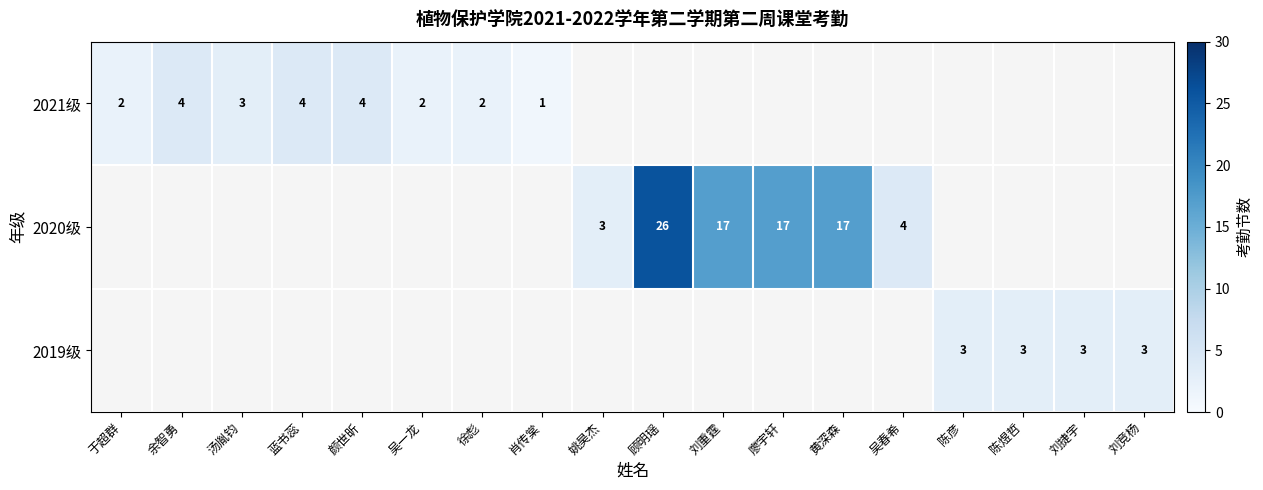

The value of 2021级 at 汤胤钧 is 3. True or false?

True